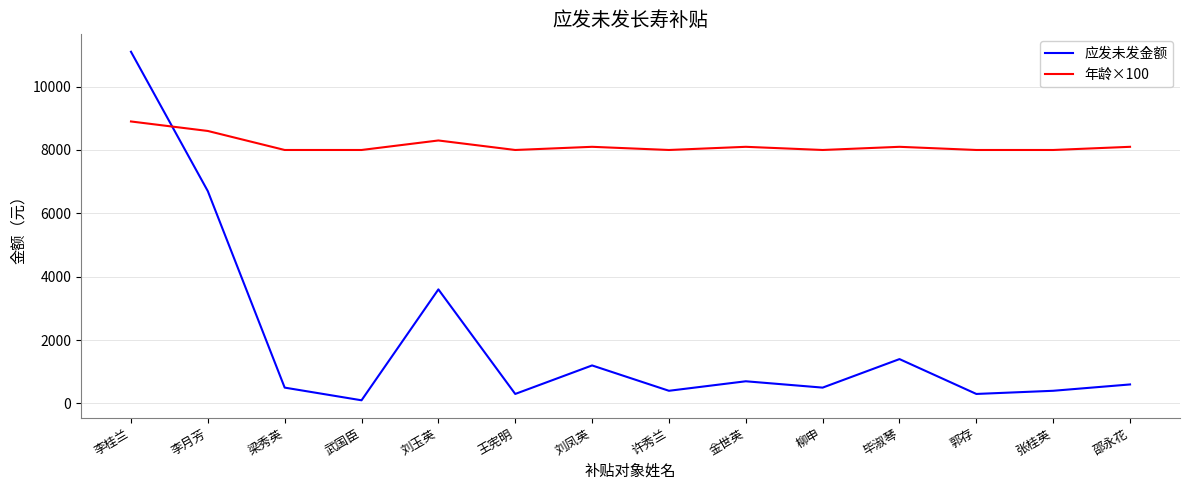

At which label is 应发未发金额 closest to 5600?

李月芳